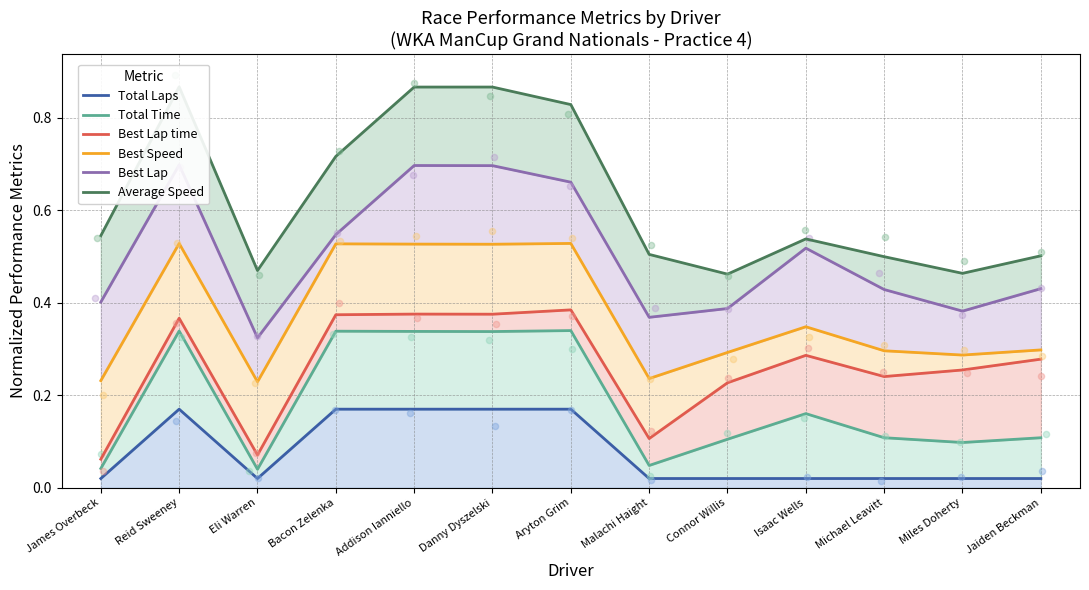

Is the value of Best Lap at Malachi Haight greater than the value of Best Speed at Connor Willis?

Yes